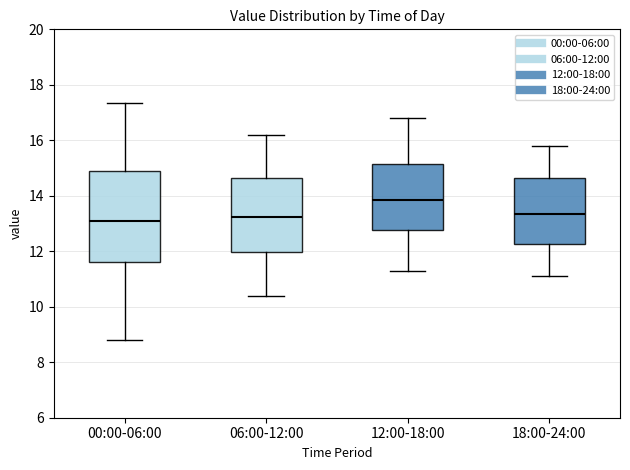

Which box is the tallest, from its lower edge to its upper edge?

00:00-06:00